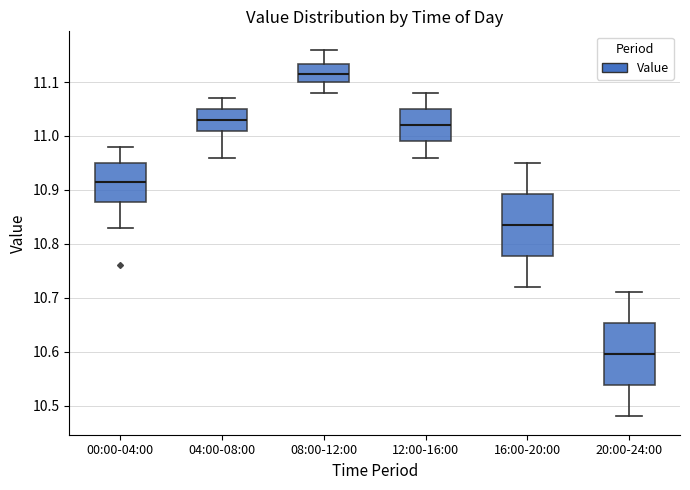

Reading left to right, transcribe this box plot: for each box, give where its median line is, the range the box spans, and where its two whiskers end, as read against the y-axis. The values are not printed on the chart, so give them approximately, as read against the axis.

00:00-04:00: median 10.92, box 10.88 to 10.95, whiskers 10.83 to 10.98
04:00-08:00: median 11.03, box 11.01 to 11.05, whiskers 10.96 to 11.07
08:00-12:00: median 11.12, box 11.10 to 11.13, whiskers 11.08 to 11.16
12:00-16:00: median 11.02, box 10.99 to 11.05, whiskers 10.96 to 11.08
16:00-20:00: median 10.84, box 10.78 to 10.89, whiskers 10.72 to 10.95
20:00-24:00: median 10.60, box 10.54 to 10.65, whiskers 10.48 to 10.71